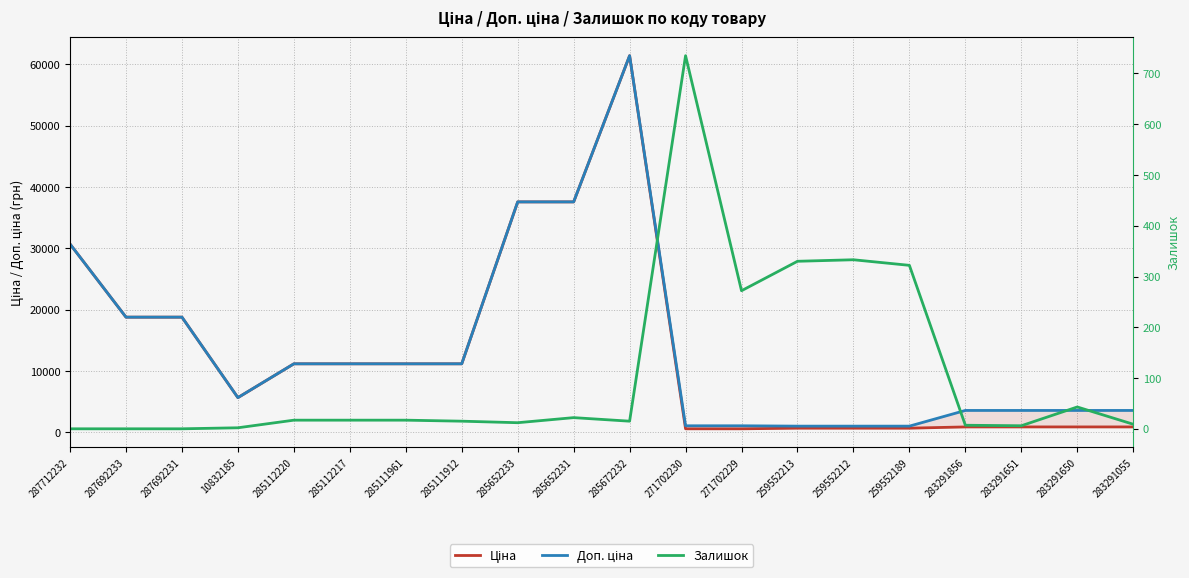

Which series changed the most between 259552212 and 283291651?

Доп. ціна